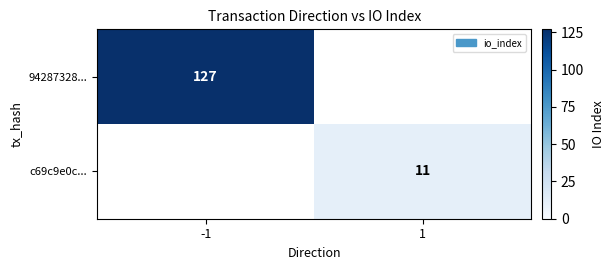

Is it true that c69c9e0c... equals 11 at 1?

True